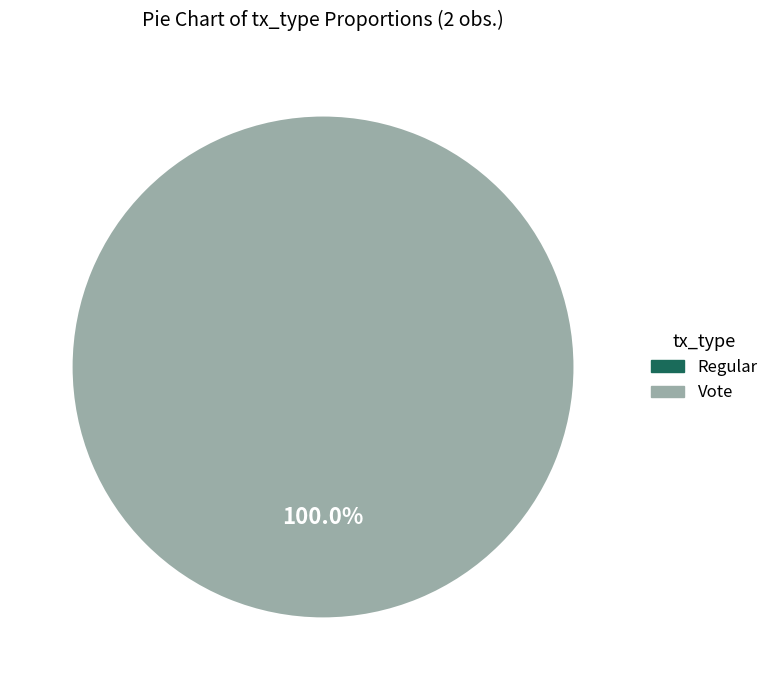

True or false: Vote accounts for 100% of the total.

True